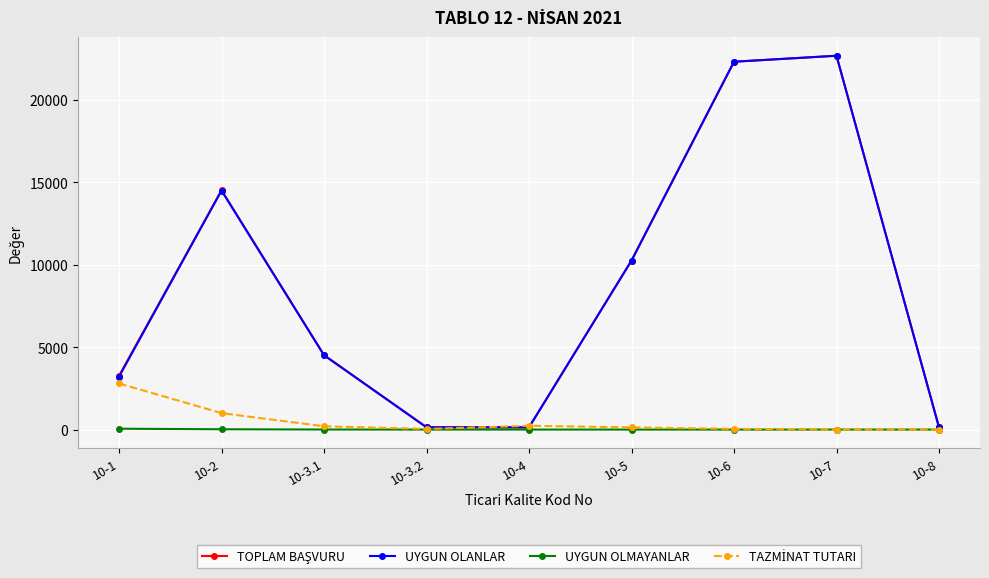

What is the difference between the highest and lowest values at 10-5?

10258.0